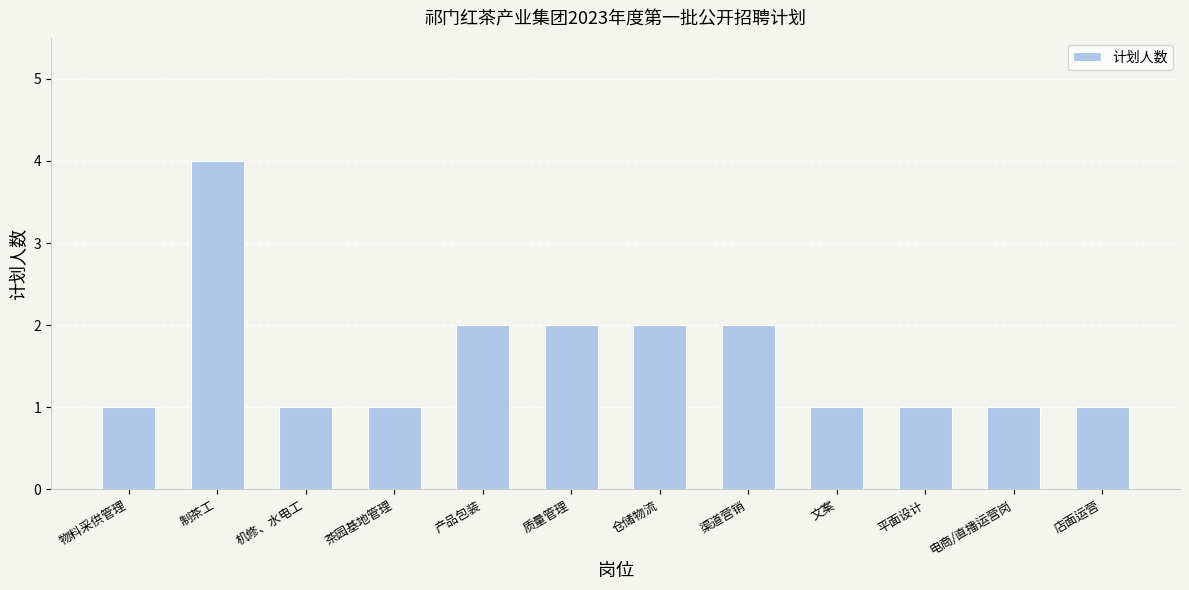

What is the approximate value at 渠道营销?

2